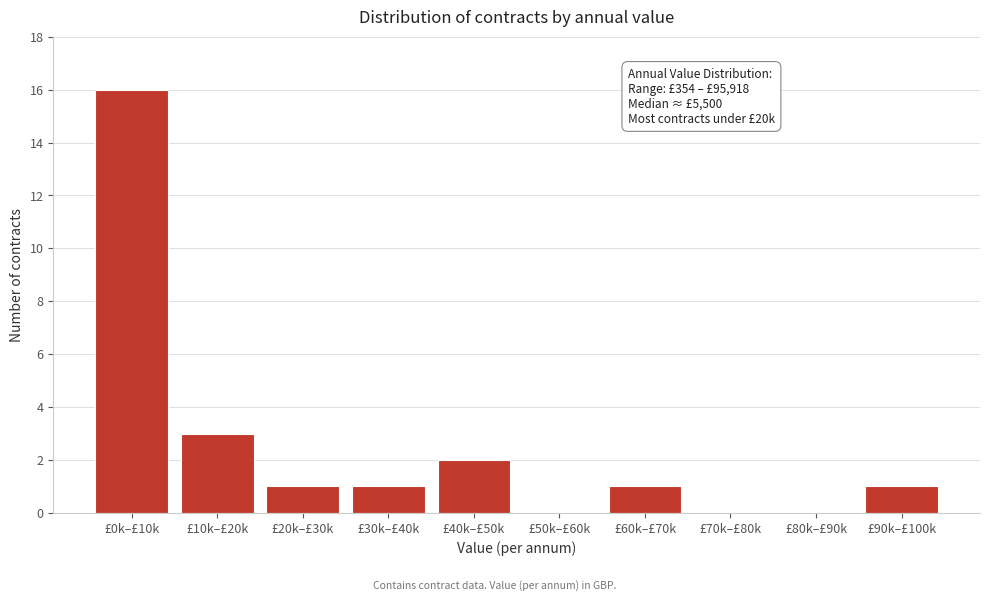

Reading left to right, list all the values displayed in this chart.

£0k–£10k=16	£10k–£20k=3	£20k–£30k=1	£30k–£40k=1	£40k–£50k=2	£50k–£60k=0	£60k–£70k=1	£70k–£80k=0	£80k–£90k=0	£90k–£100k=1